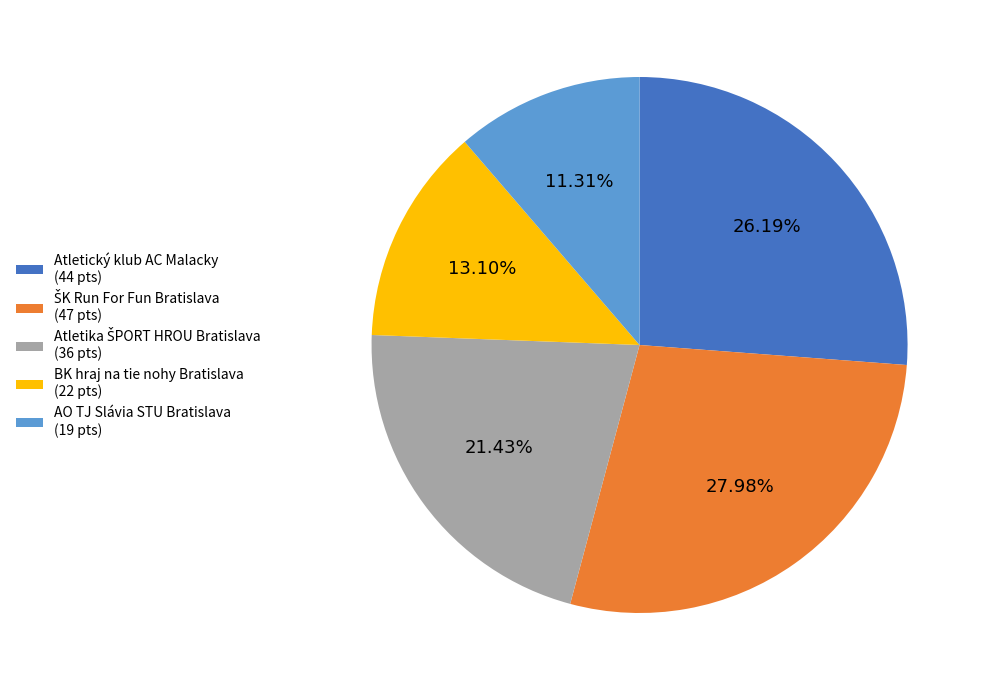

Does AO TJ Slávia STU Bratislava (19 pts) represent more than half of the total?

No